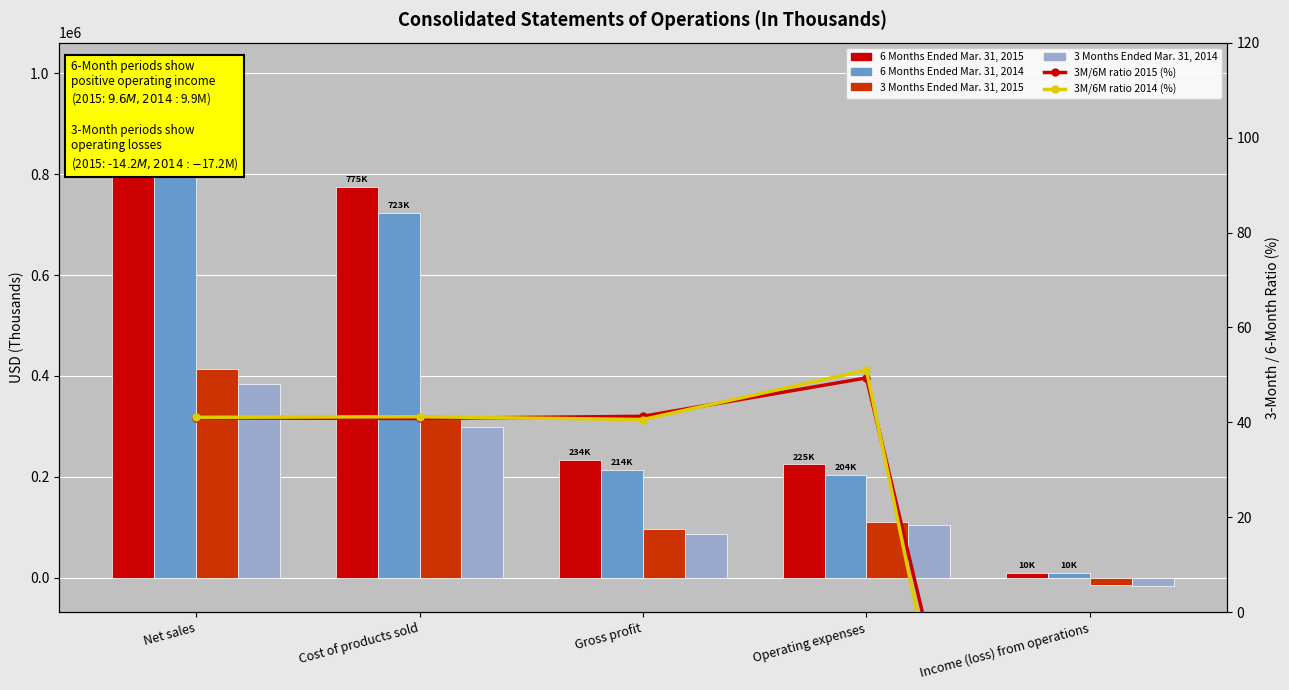

Where does the 6 Months Ended Mar. 31, 2015 series first go above 234338?

Net sales